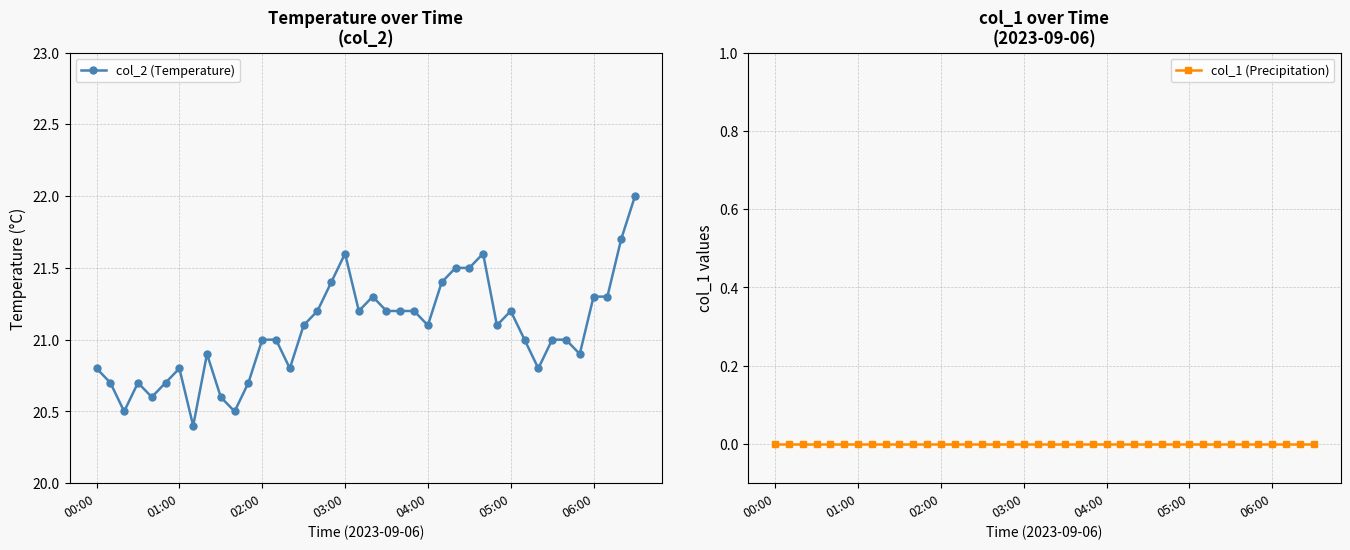

Rank the series by their average value, from highest to lowest.

col_2 (Temperature), col_1 (Precipitation)